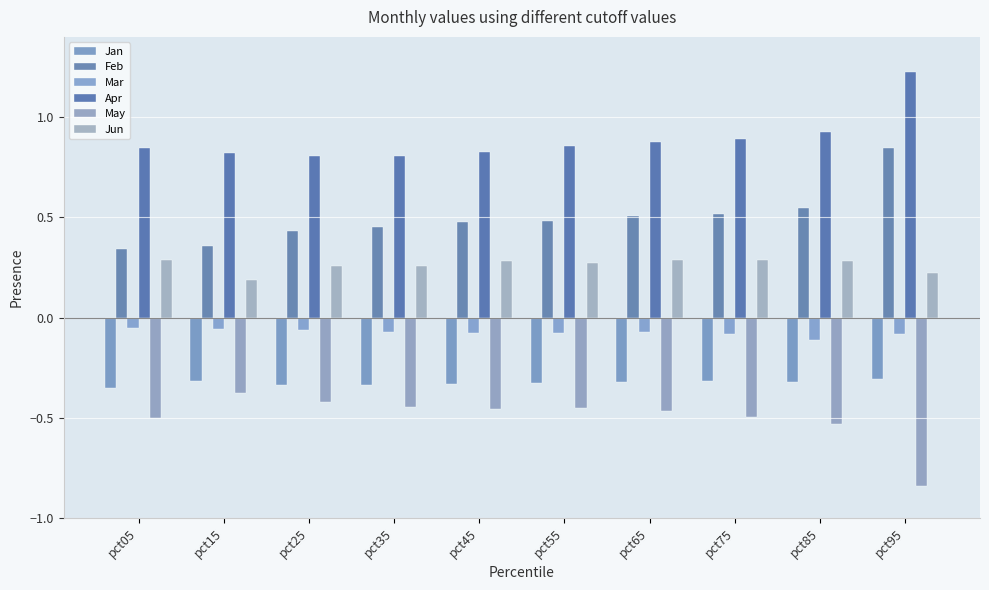

Which series has the widest spread of values?

Feb